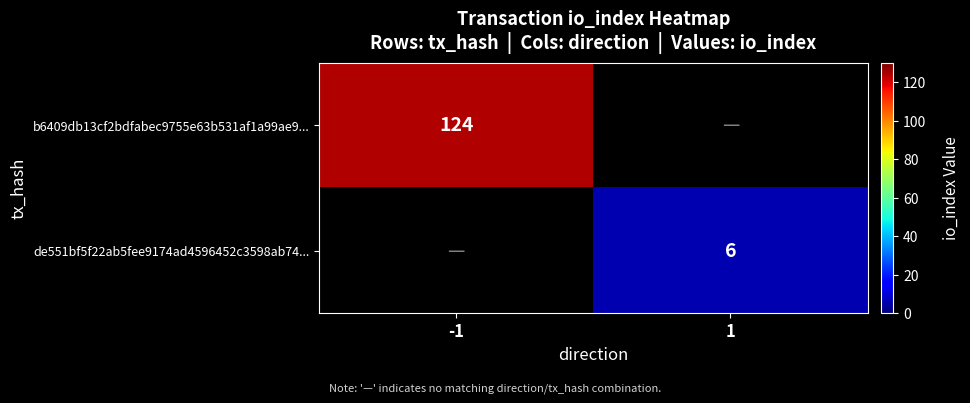

Is it true that de551bf5f22ab5fee9174ad4596452c3598ab74... equals 11 at 1?

False